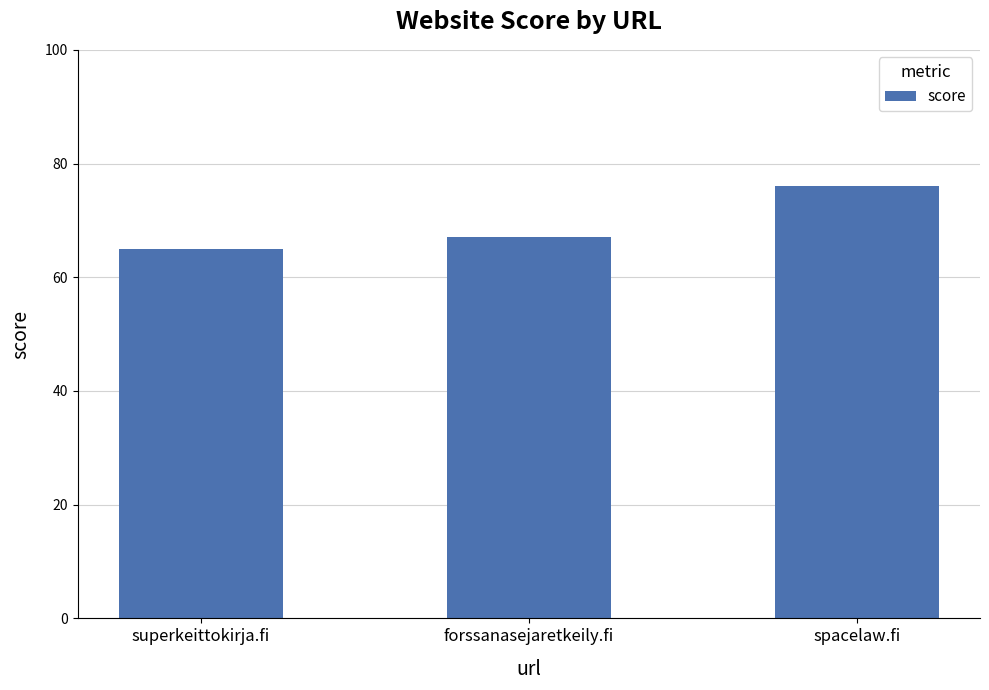

Count the number of categories in the chart.

3